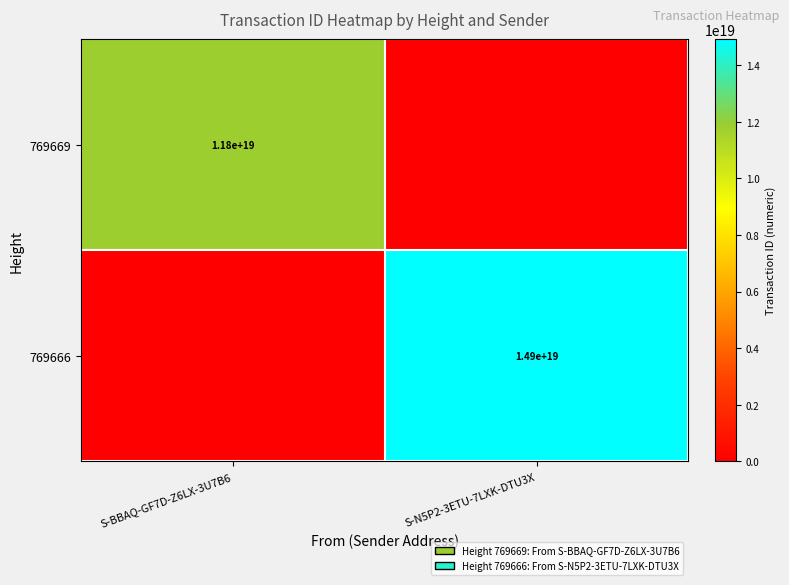

Which has a higher value, S-N5P2-3ETU-7LXK-DTU3X or S-BBAQ-GF7D-Z6LX-3U7B6?

S-BBAQ-GF7D-Z6LX-3U7B6